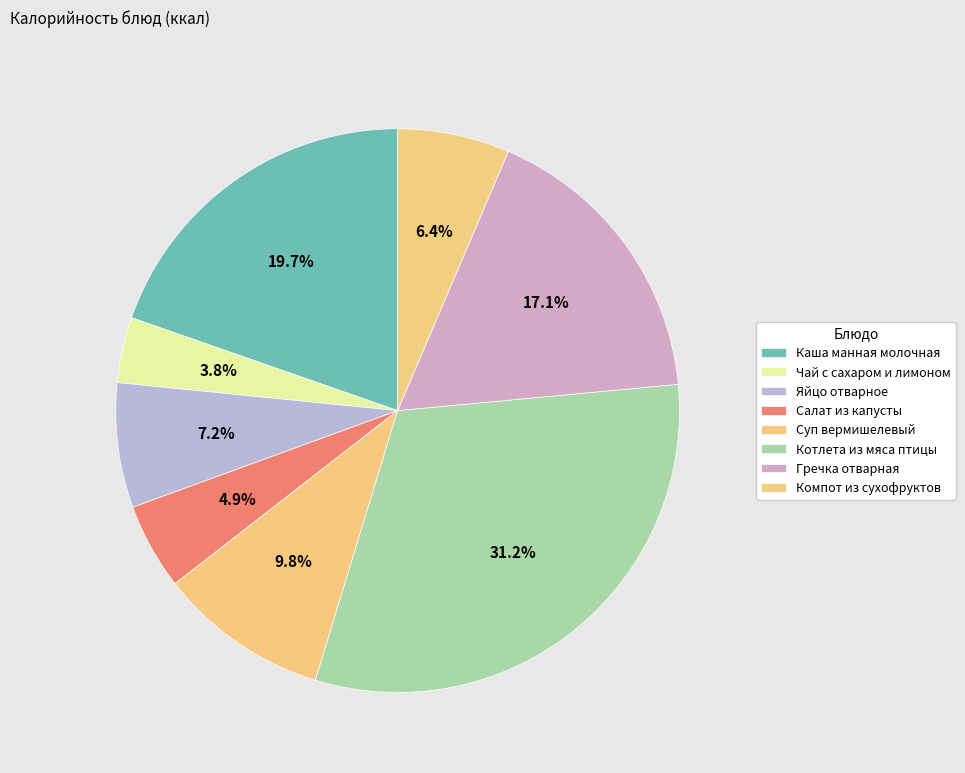

Is Салат из капусты the majority of the pie?

No